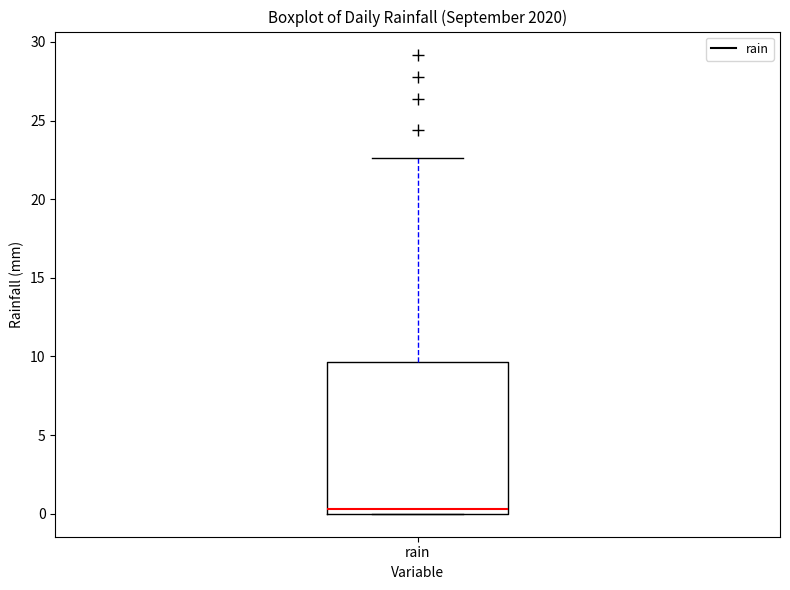

Where is the upper edge of the box for rain on the y-axis? The values are not printed on the chart, so give them approximately, as read against the axis.

9.5